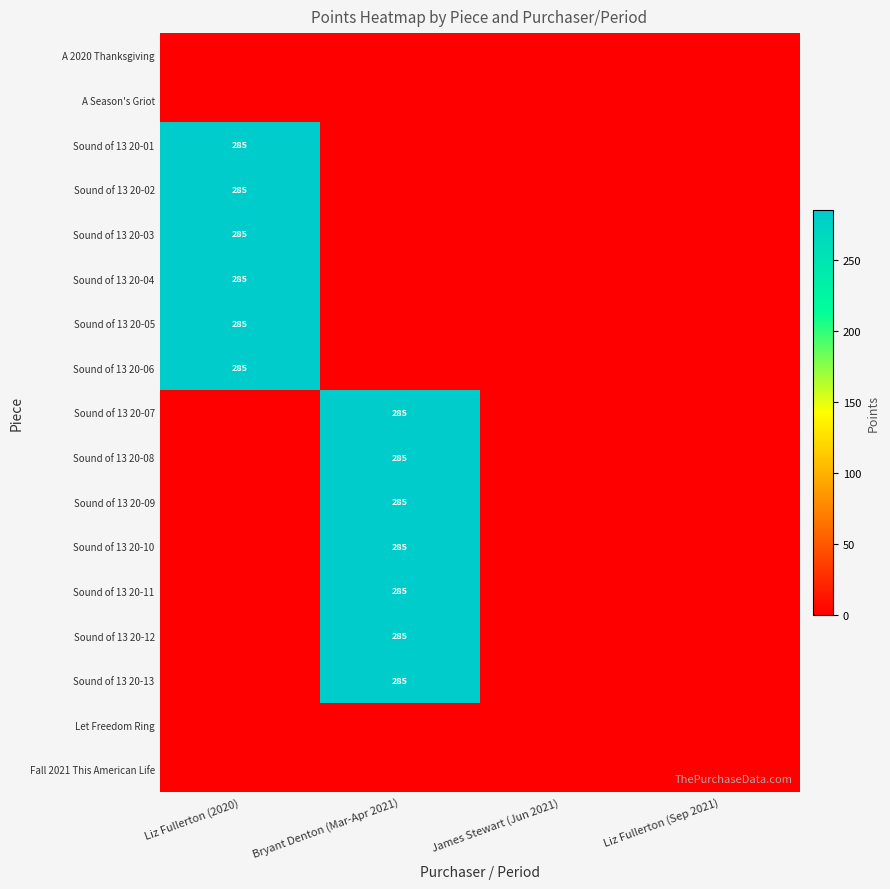

Is it true that Sound of 13 20-01 equals 285 at Liz Fullerton (2020)?

True